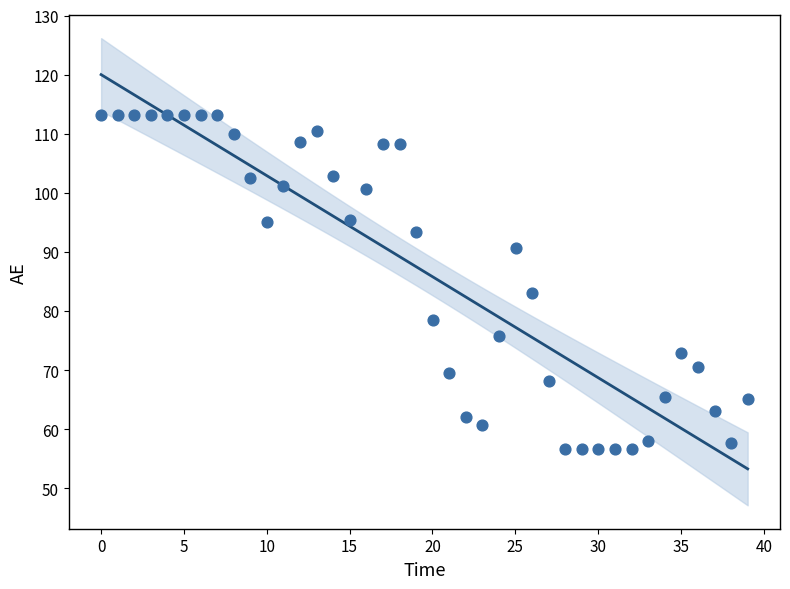

What Y value in the scatter plot is closest to 84?

83.1